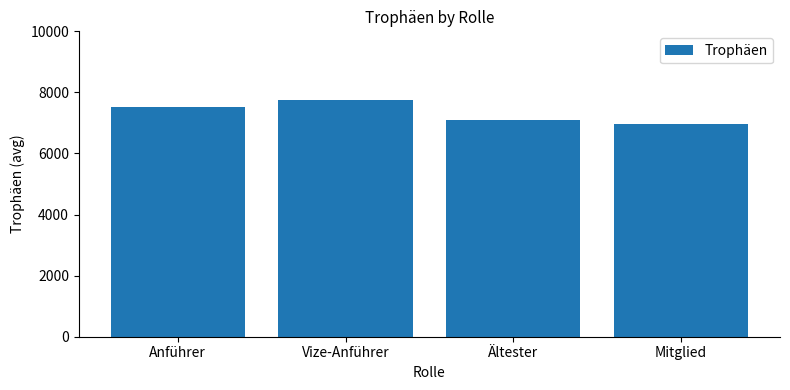

What is the difference between the second highest and minimum values?

575.8